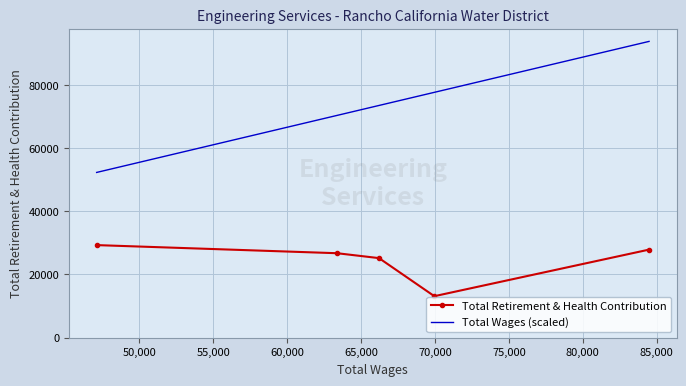

Rank the series by their average value, from highest to lowest.

Total Wages (scaled), Total Retirement & Health Contribution